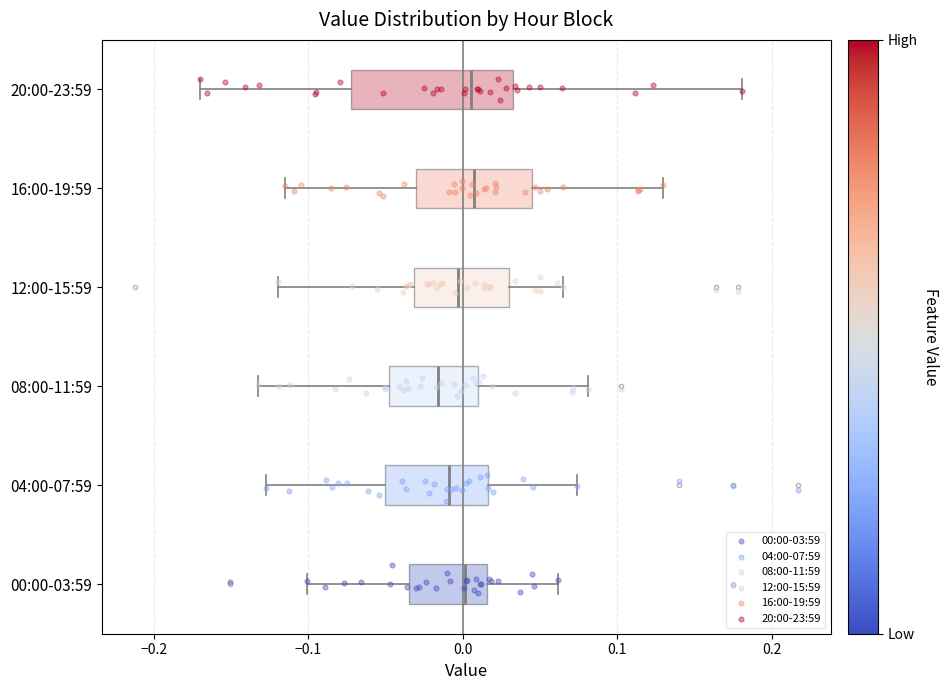

Where does the left whisker of the box for 08:00-11:59 end on the x-axis? The values are not printed on the chart, so give them approximately, as read against the axis.

-0.13